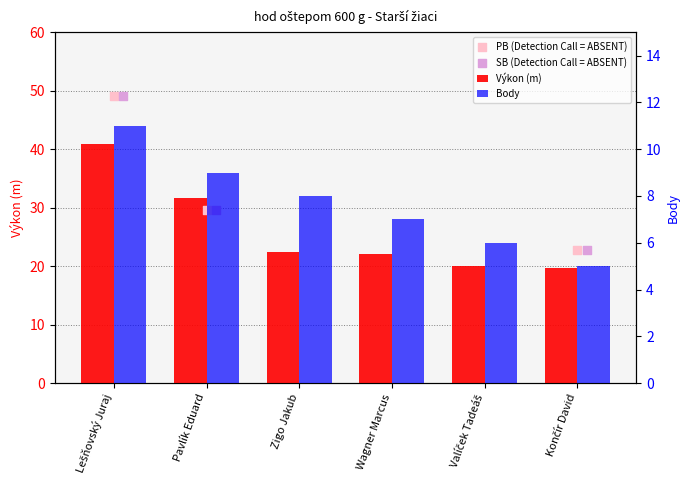

Which series has the largest total across all categories?

Výkon